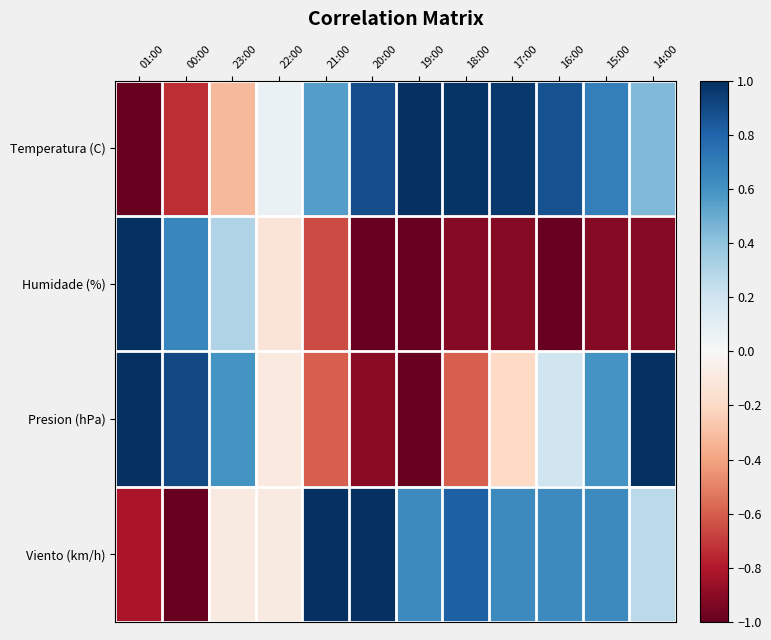

What is the total value across all series at 22:00?

-0.3